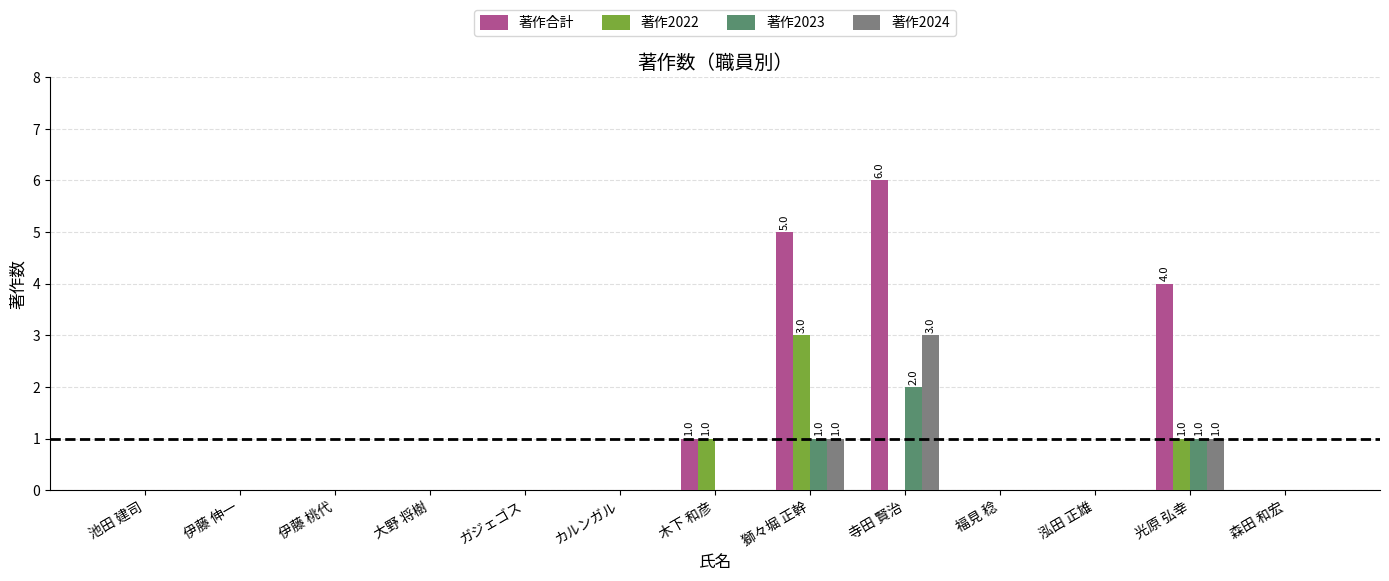

What is the highest value of the 著作2024 series?

3